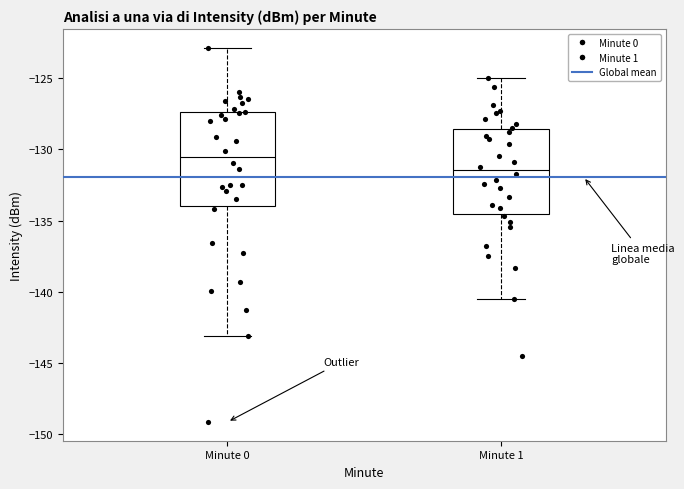

Which box is the tallest, from its lower edge to its upper edge?

Minute 0